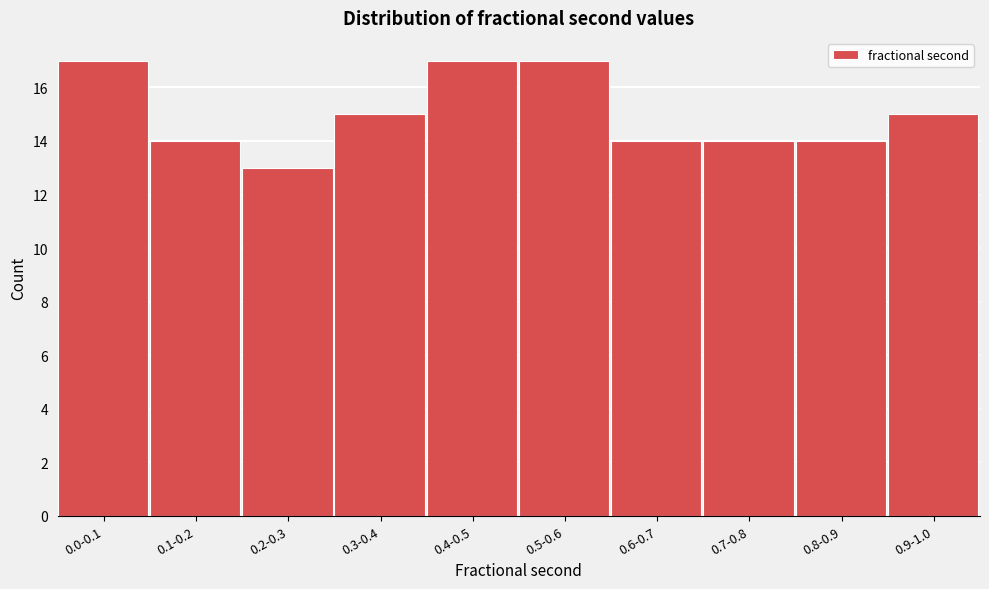

Reading left to right, extract all data points from this chart.

17	14	13	15	17	17	14	14	14	15